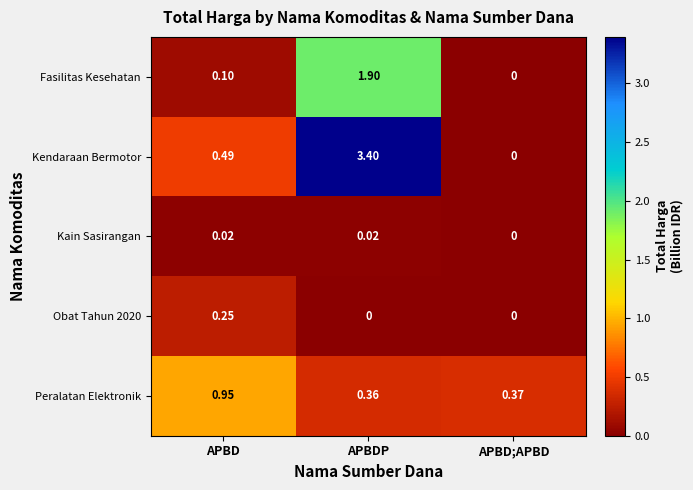

Which series has the largest total across all categories?

Kendaraan Bermotor